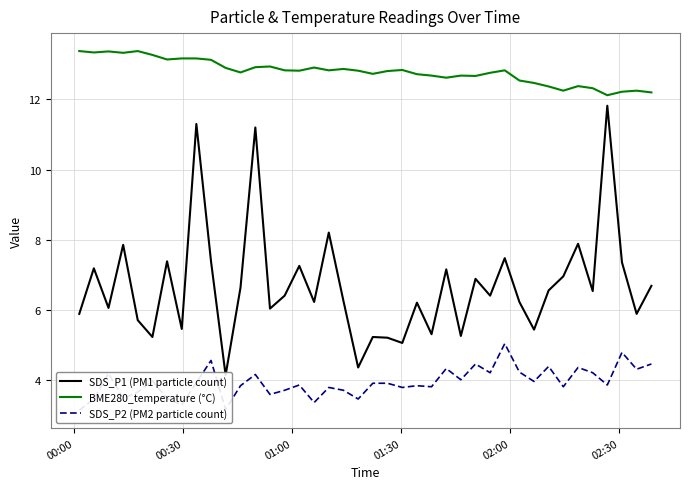

What is the lowest value of the SDS_P1 (PM1 particle count) series?

4.1